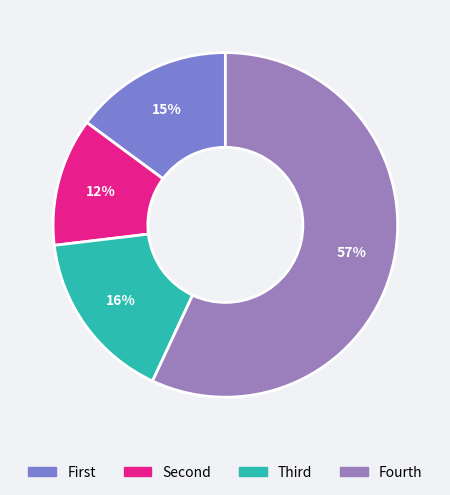

How many slices are in this pie chart?

4